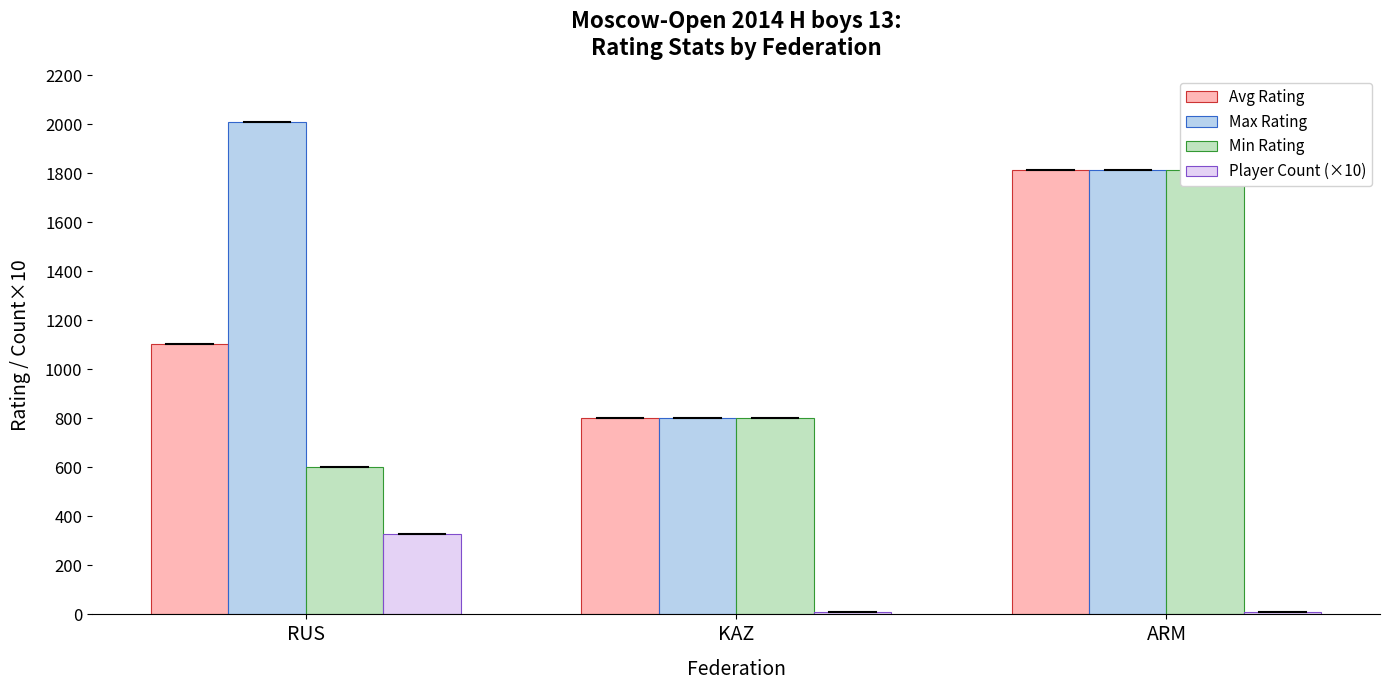

Between ARM and RUS, which is larger?

ARM